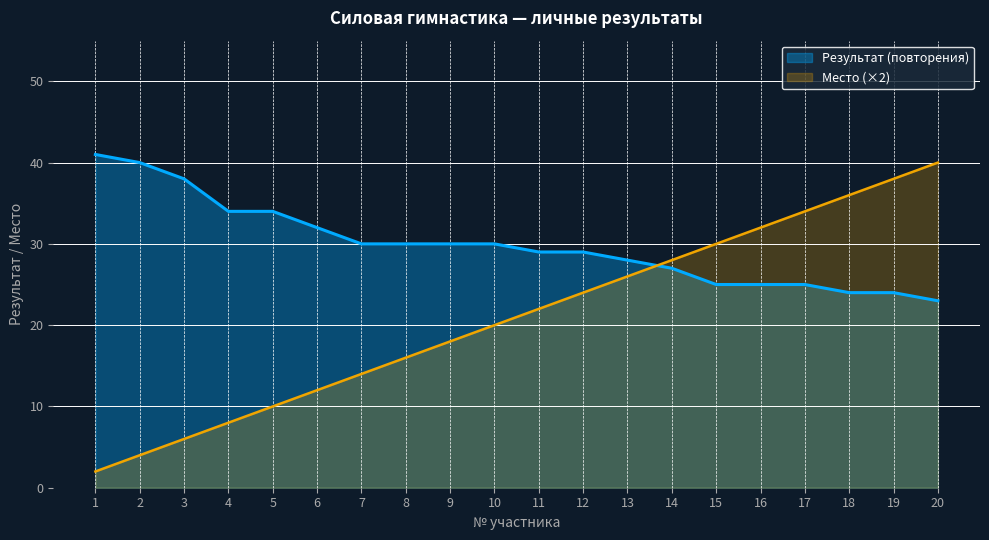

At which label does Место first exceed 22?

12